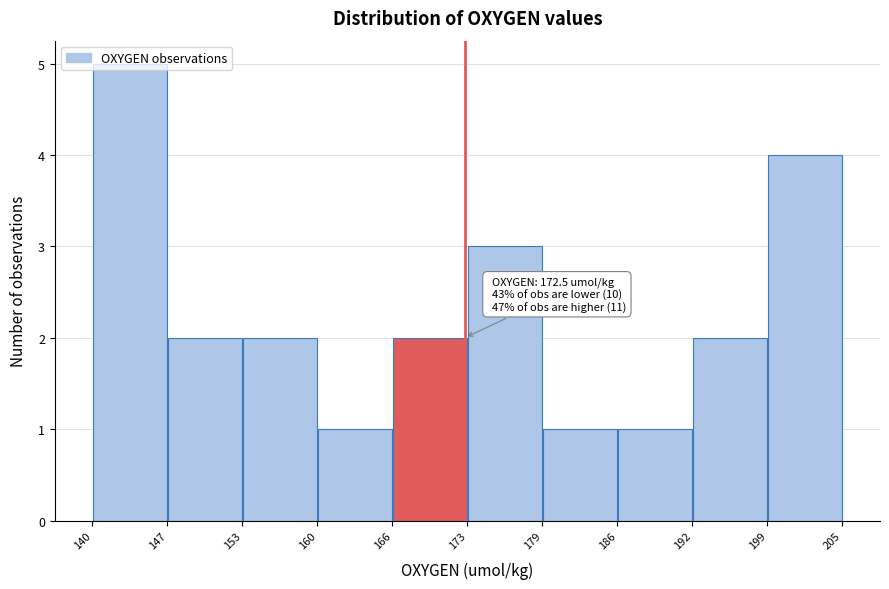

Over which range of the x-axis is the bar tallest?

140 to 147